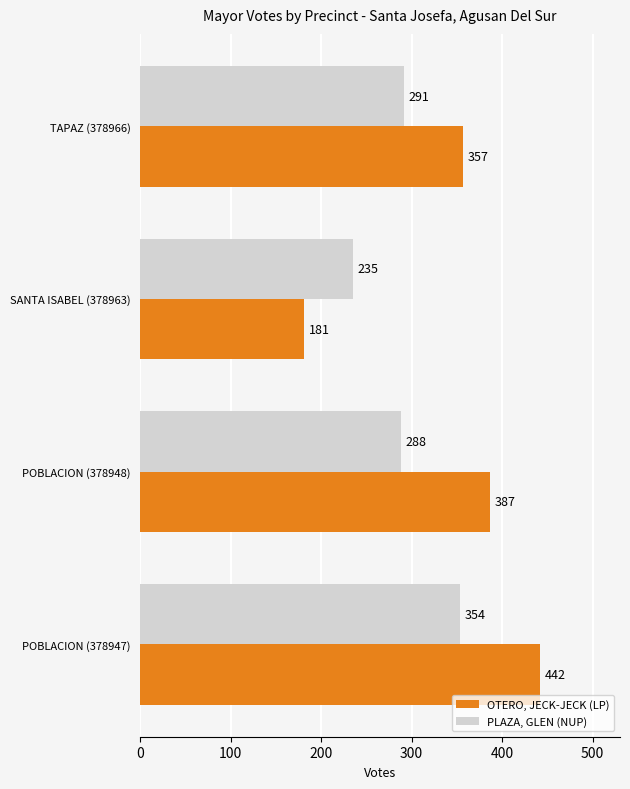

What is the difference between the maximum and minimum values in the PLAZA, GLEN (NUP) series?

119